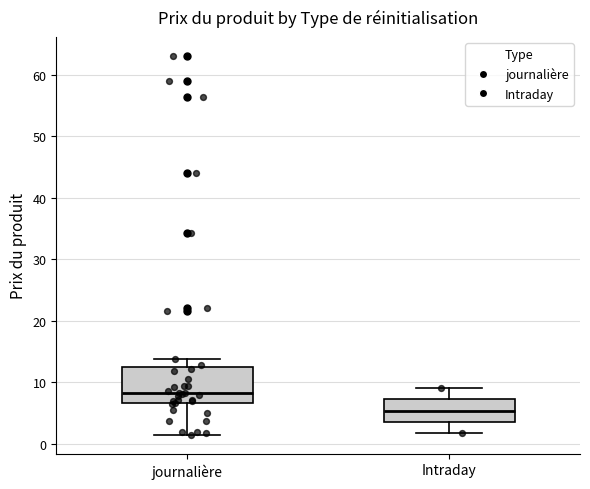

Reading left to right, transcribe this box plot: for each box, give where its median line is, the range the box spans, and where its two whiskers end, as read against the y-axis. The values are not printed on the chart, so give them approximately, as read against the axis.

journalière: median 8, box 7 to 12, whiskers 1 to 14
Intraday: median 5, box 4 to 7, whiskers 2 to 9